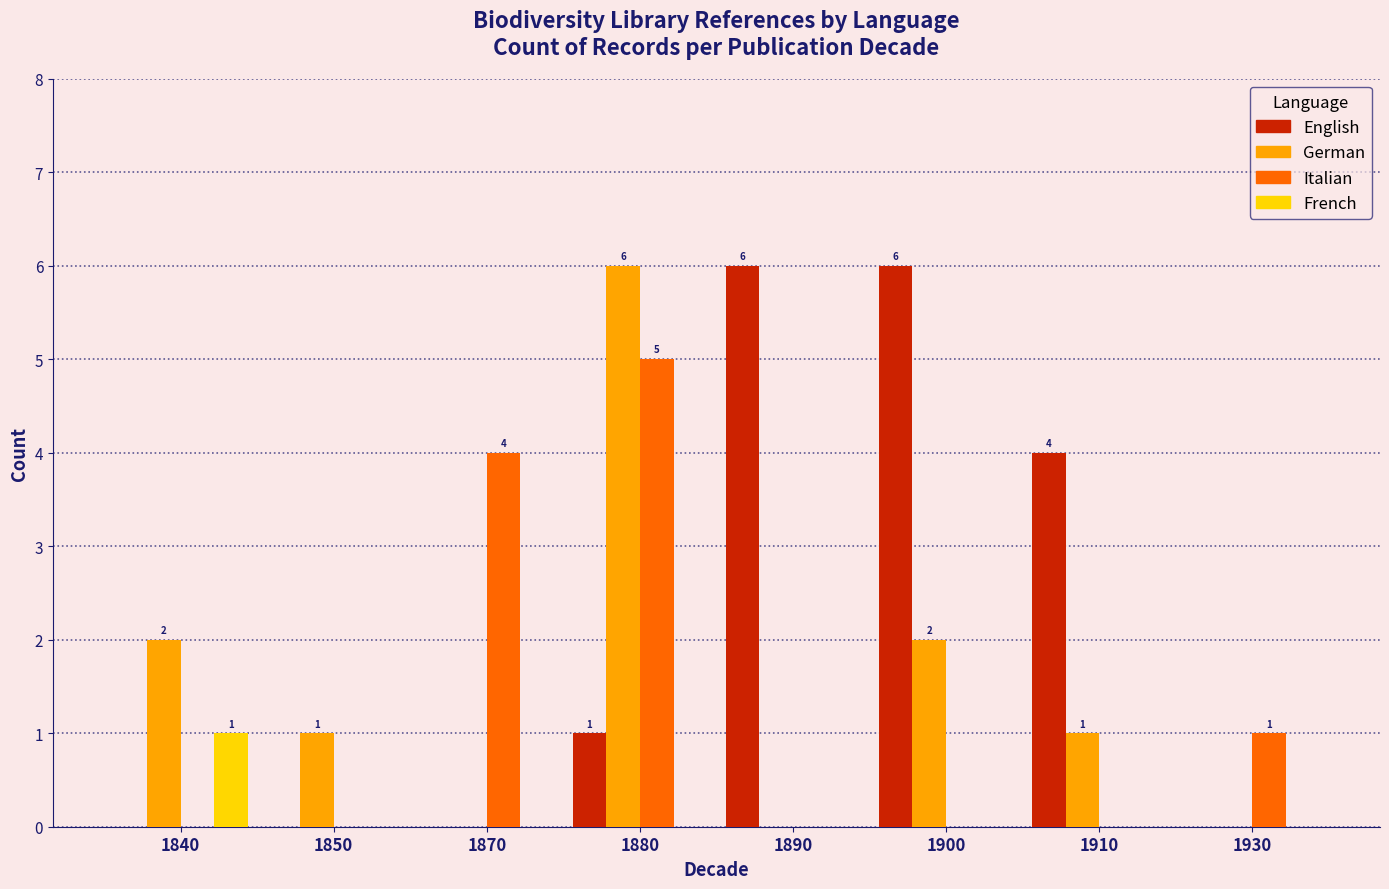

The value of French at 1850 is 0. True or false?

True